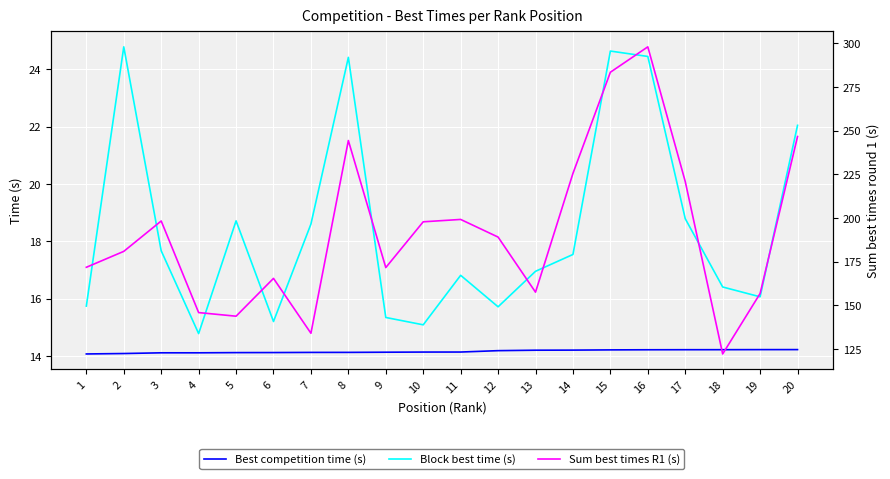

What are all the series names shown in the legend?

Best competition time (s), Block best time (s), Sum best times R1 (s)